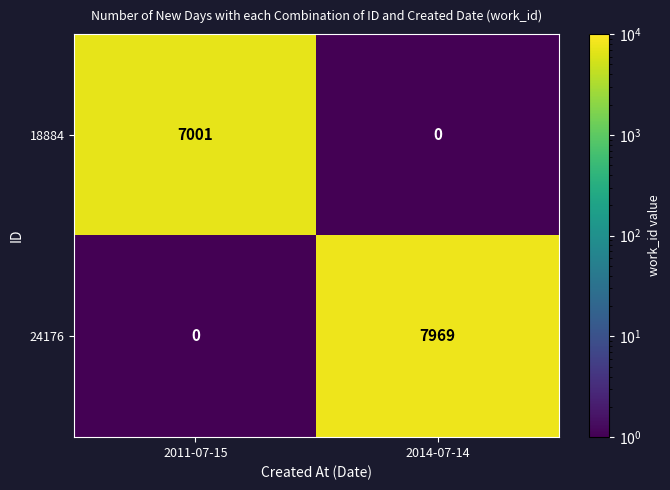

What is the sum of the 24176 values at 2011-07-15 and 2014-07-14?

7969